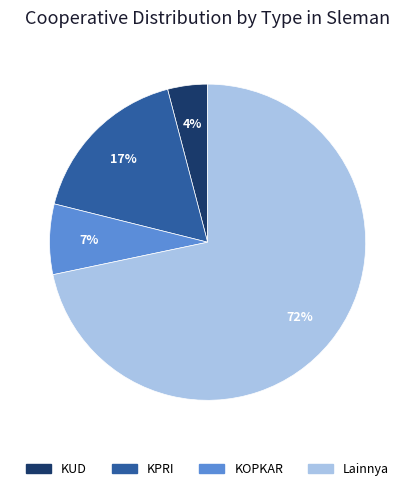

To the nearest percent, what portion does KOPKAR represent?

7%